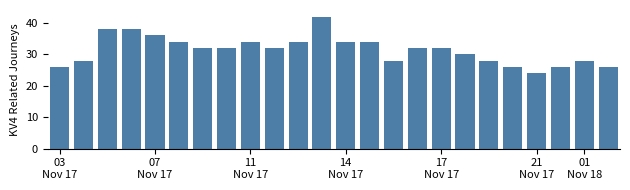

What is the value of the 2nd bar from the left?

28